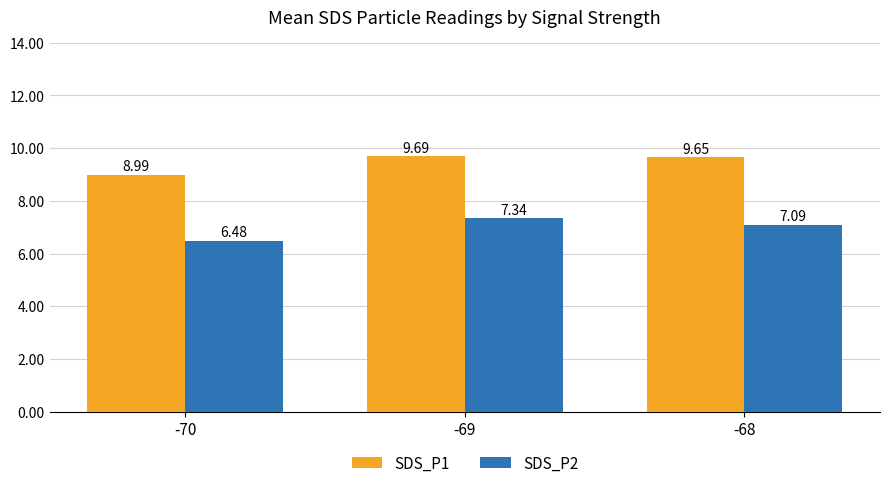

Which series has the largest total across all categories?

SDS_P1